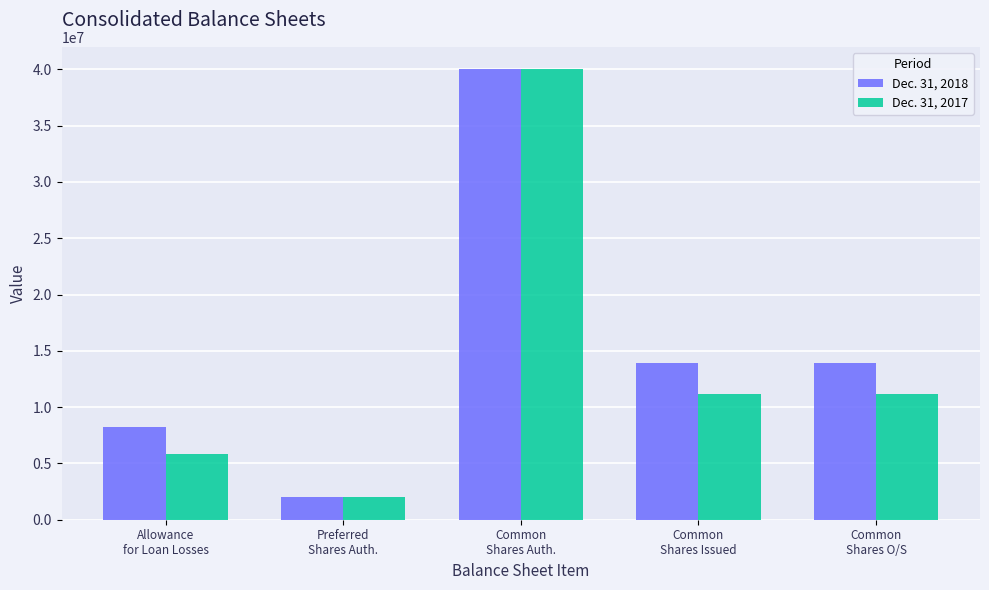

What are all the series names shown in the legend?

Dec. 31, 2018, Dec. 31, 2017